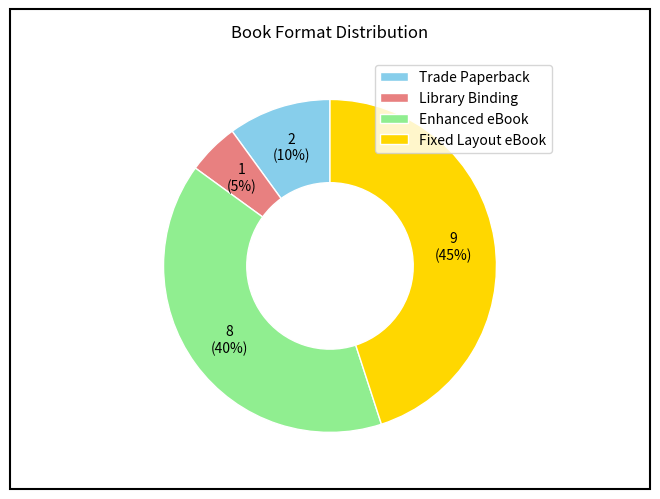

Between Enhanced eBook and Library Binding, which is larger?

Enhanced eBook